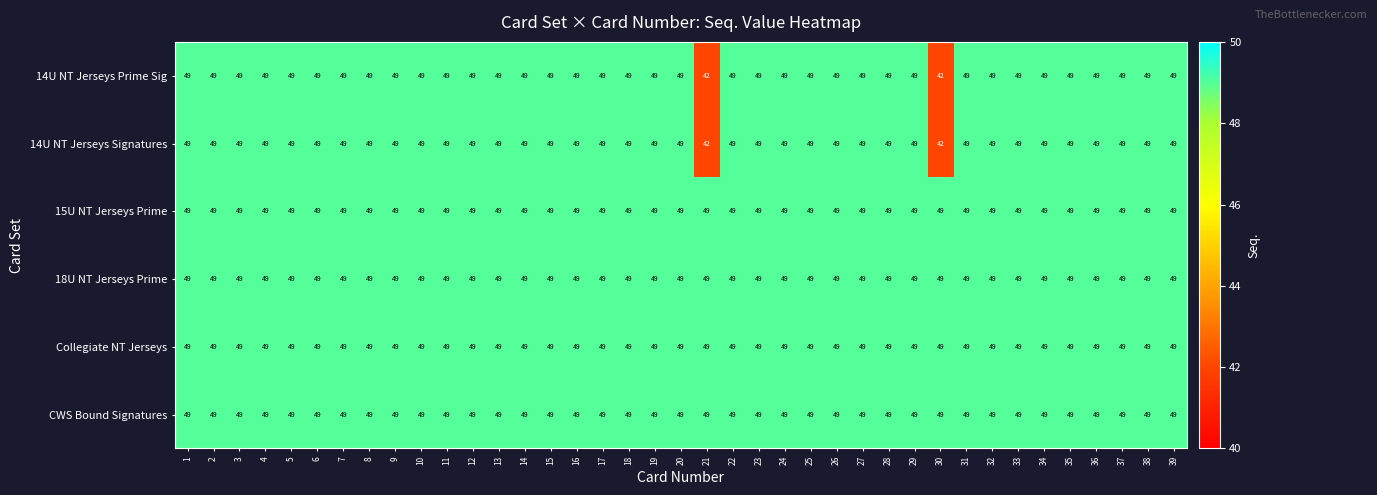

What is the minimum value for 14U NT Jerseys Prime Sig?

42